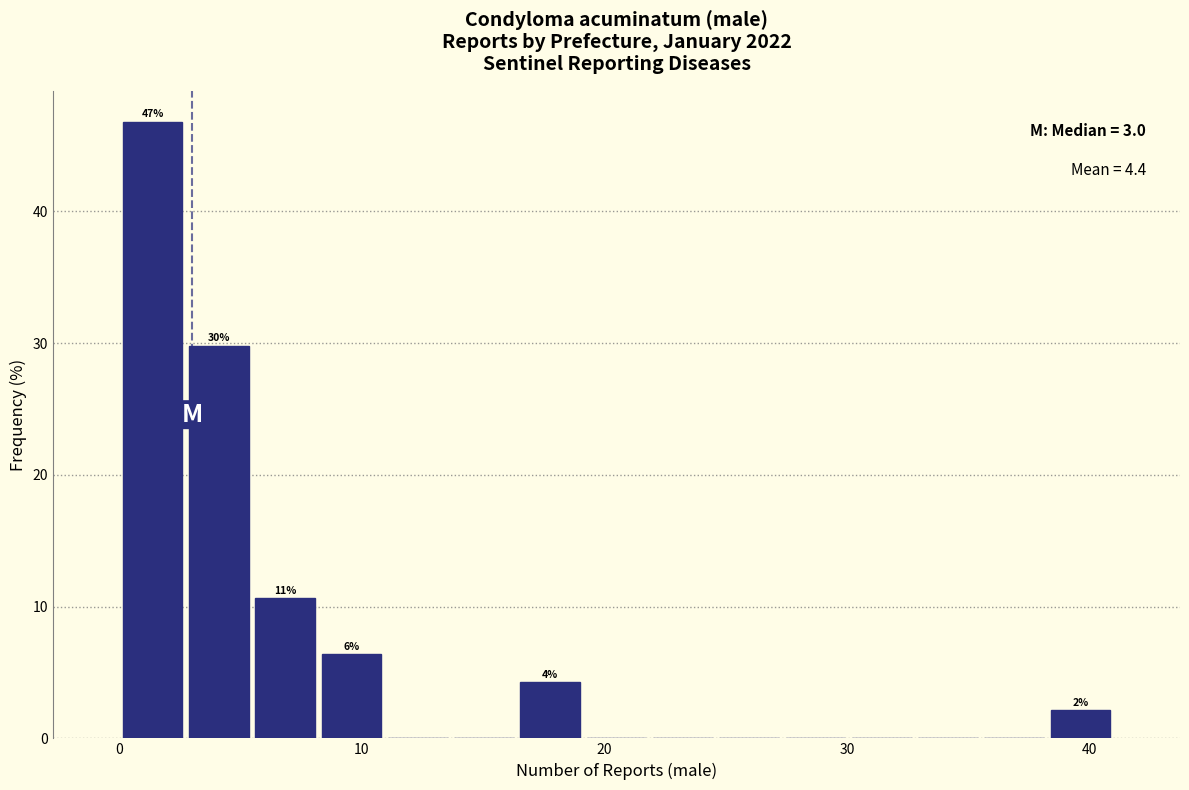

Read against the x-axis, roughly where is the centre of the tallest bar?

1